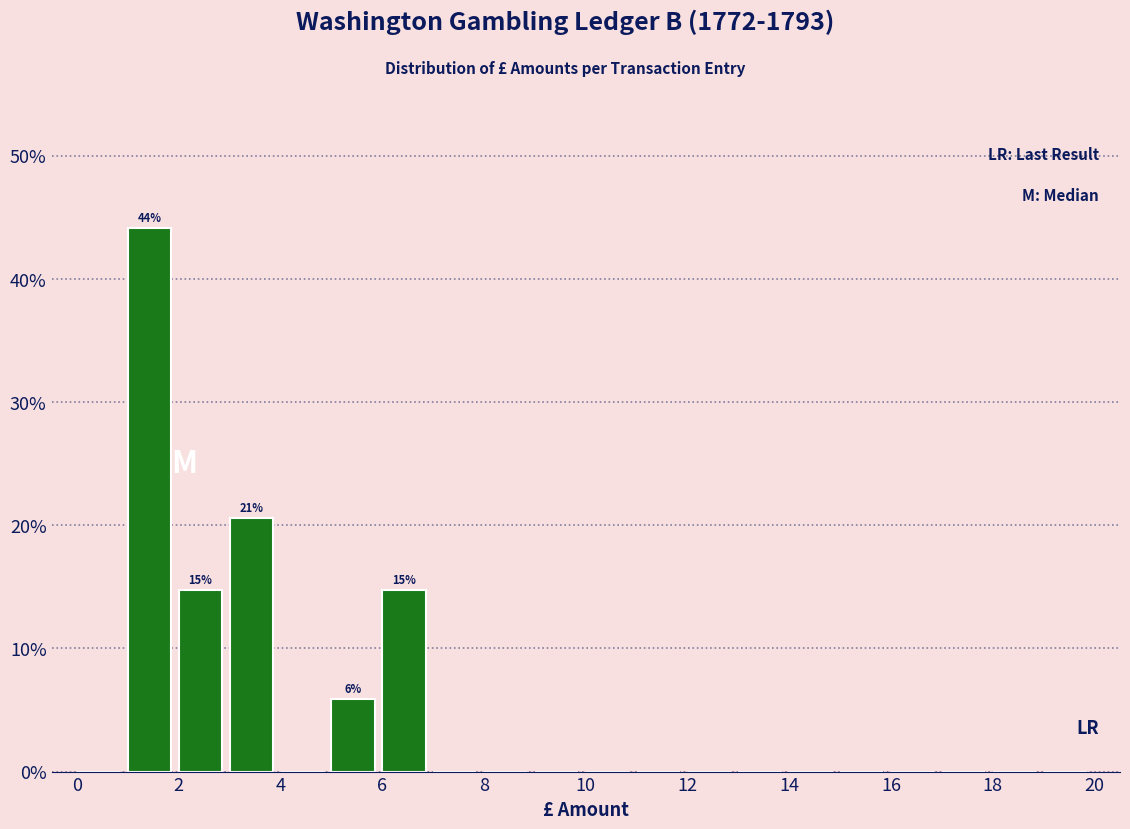

Over which range of the x-axis is the bar tallest?

1 to 2